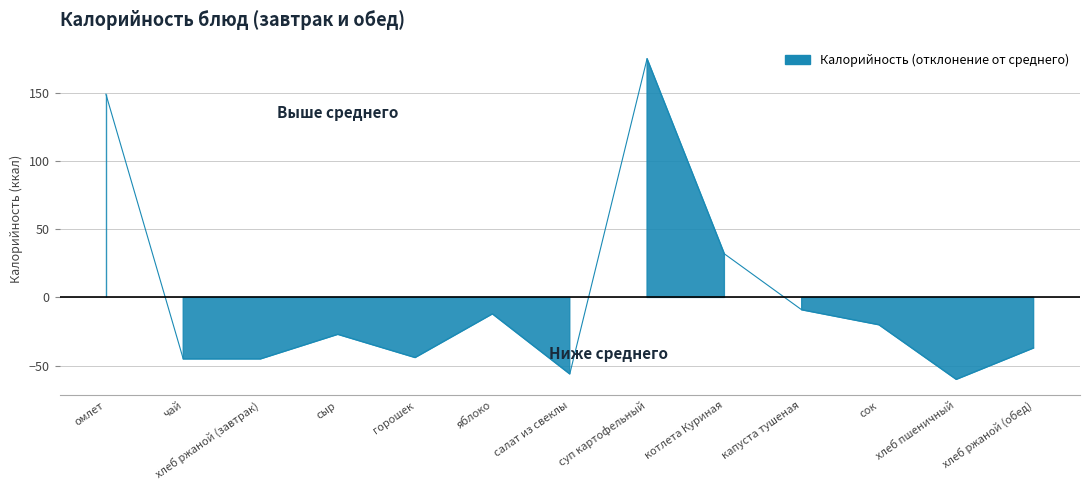

How many lines are shown in the chart?

1